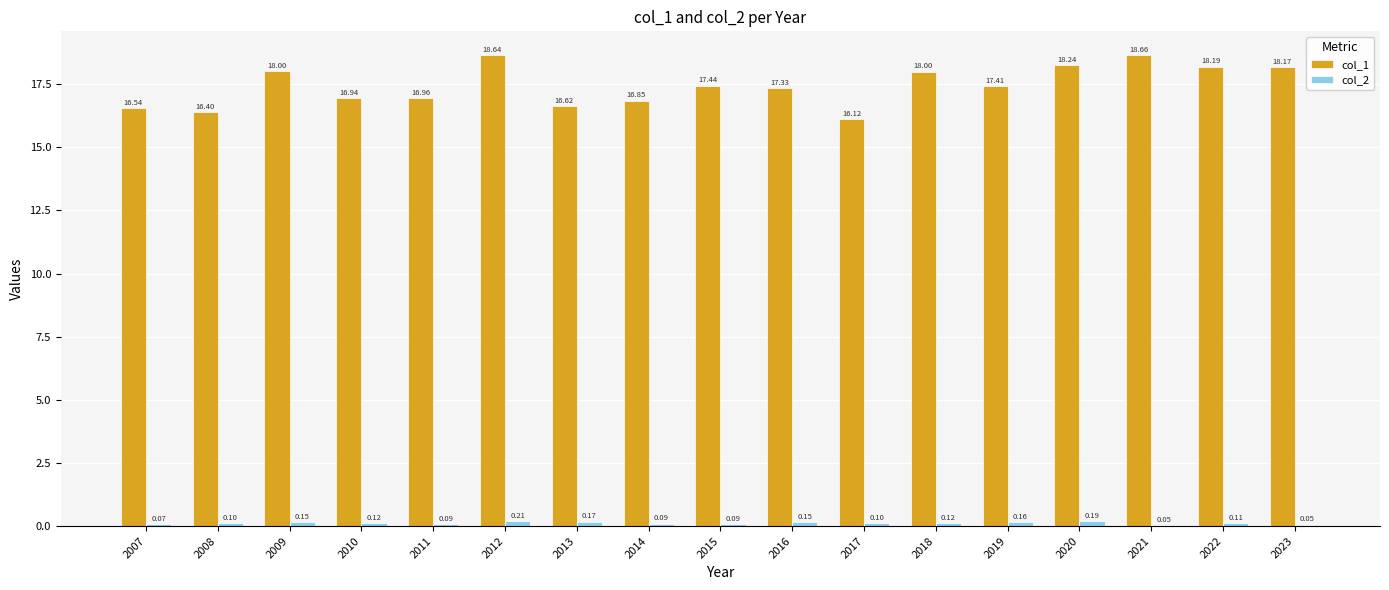

At which label is col_2 closest to 0?

2021